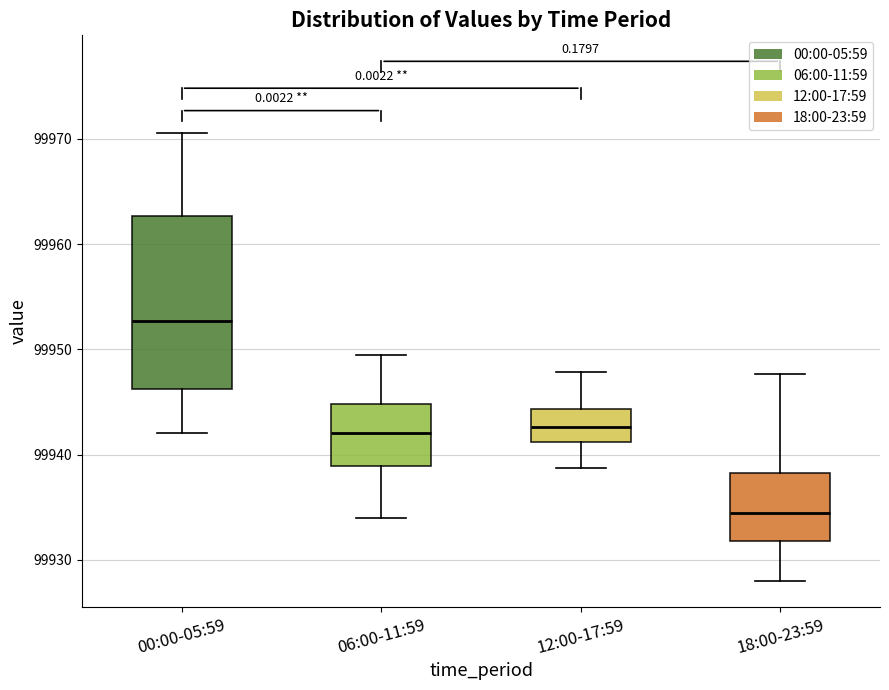

Reading left to right, read every box against the y-axis: the position of its median line, the range the box covers, and the ends of its whiskers. The values are not printed on the chart, so give them approximately, as read against the axis.

00:00-05:59: median 99953, box 99946 to 99963, whiskers 99942 to 99971
06:00-11:59: median 99942, box 99939 to 99945, whiskers 99934 to 99950
12:00-17:59: median 99943, box 99941 to 99944, whiskers 99939 to 99948
18:00-23:59: median 99935, box 99932 to 99938, whiskers 99928 to 99948